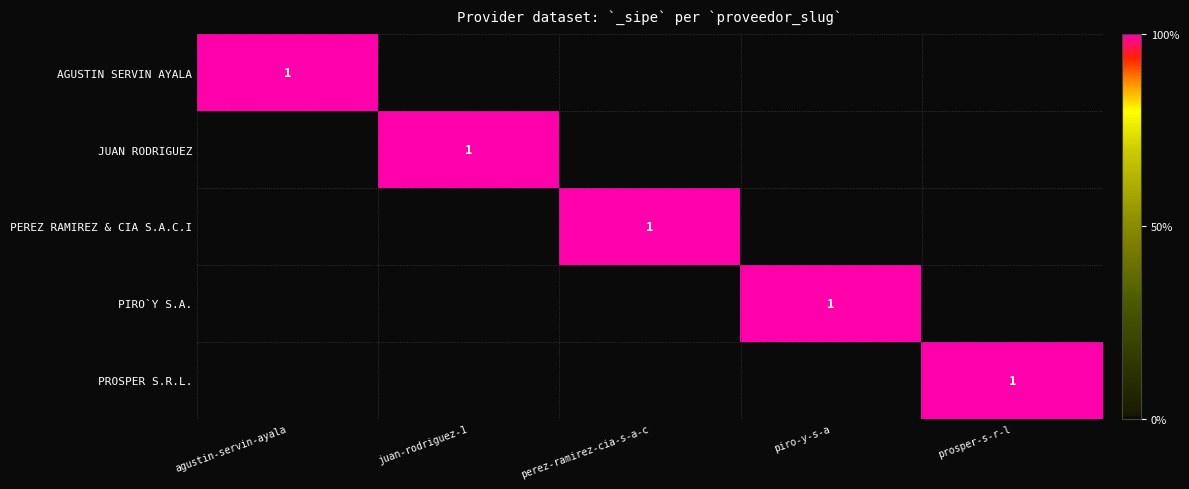

The AGUSTIN SERVIN AYALA series shows 2 at agustin-servin-ayala. True or false?

False